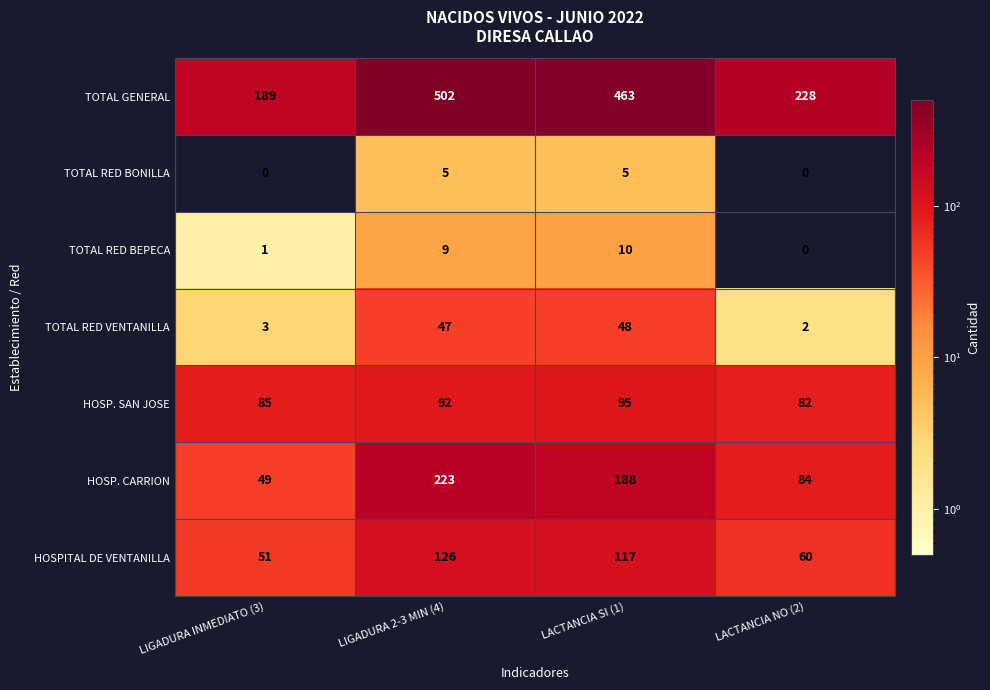

What is the total value across all series at LACTANCIA NO (2)?

456